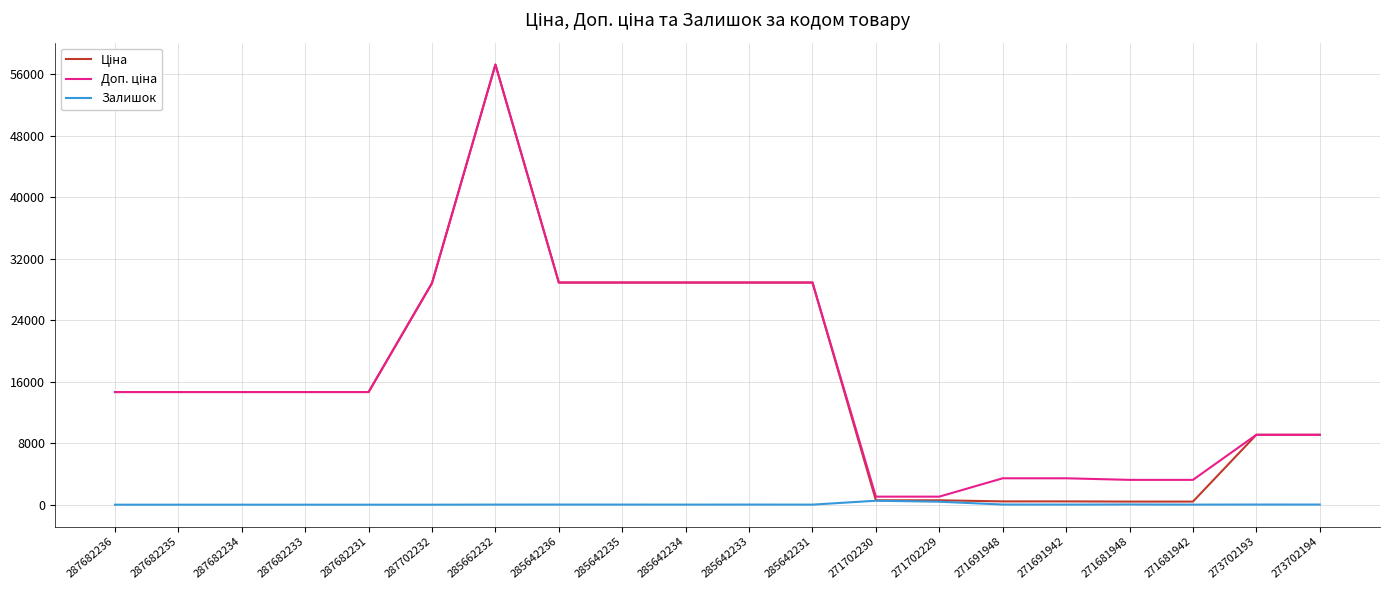

How many lines are shown in the chart?

3